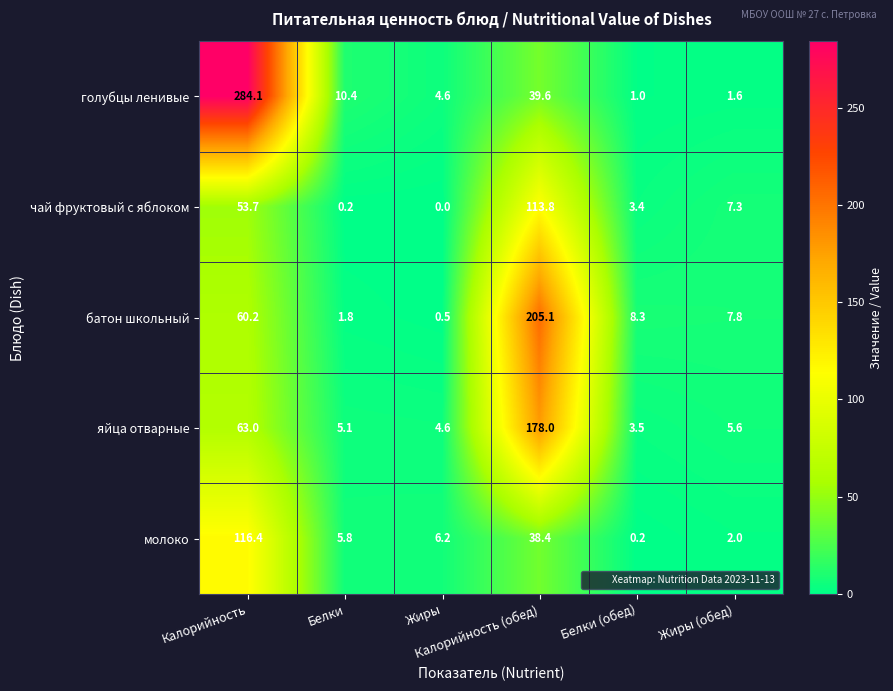

What is the maximum value shown in the chart?

284.1